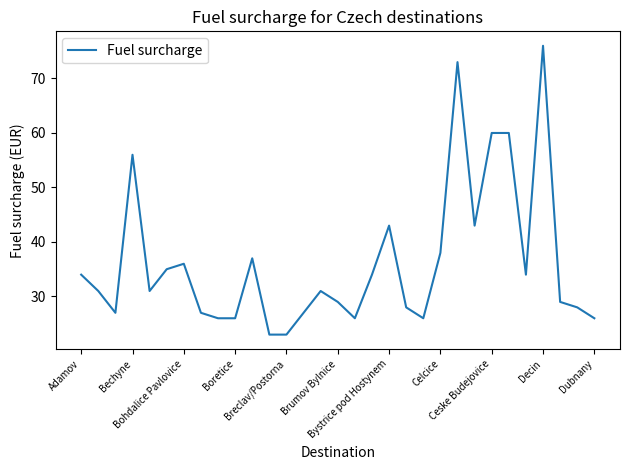

What is the smallest value displayed?

23